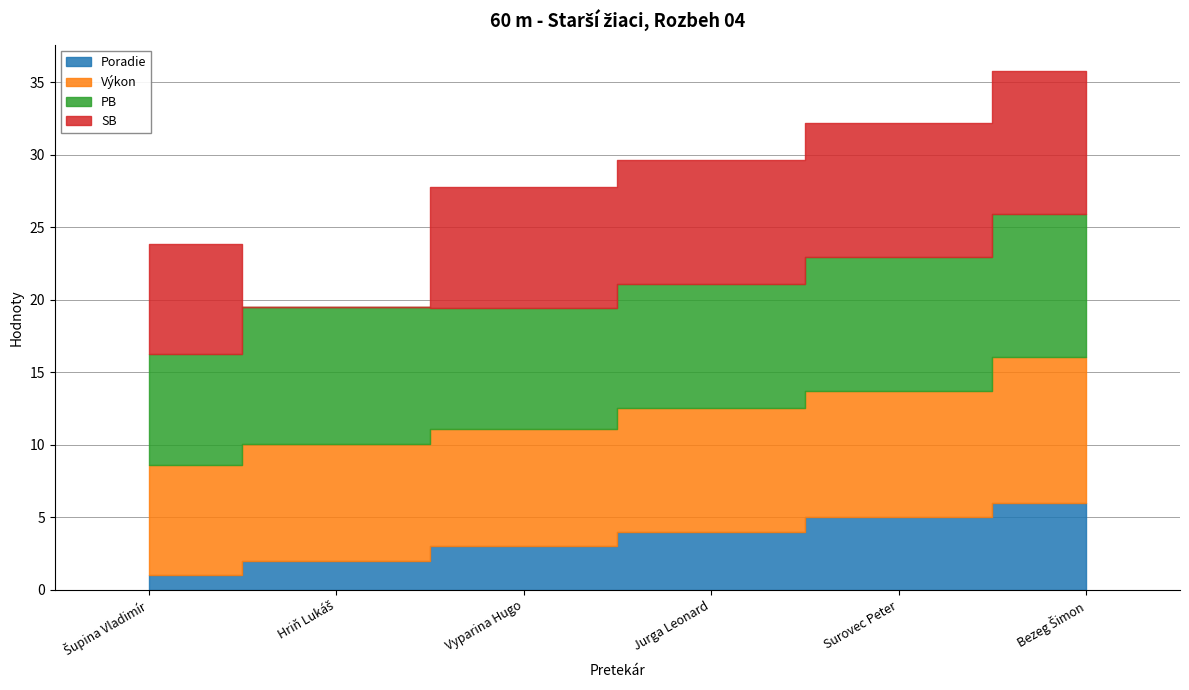

Reading left to right, extract all data points from this chart.

Poradie: 1.0	2.0	3.0	4.0	5.0	6.0
Výkon: 7.6	8.1	8.1	8.5	8.7	10.1
PB: 7.6	9.5	8.4	8.6	9.2	9.9
SB: 7.6	0.0	8.4	8.6	9.2	9.9